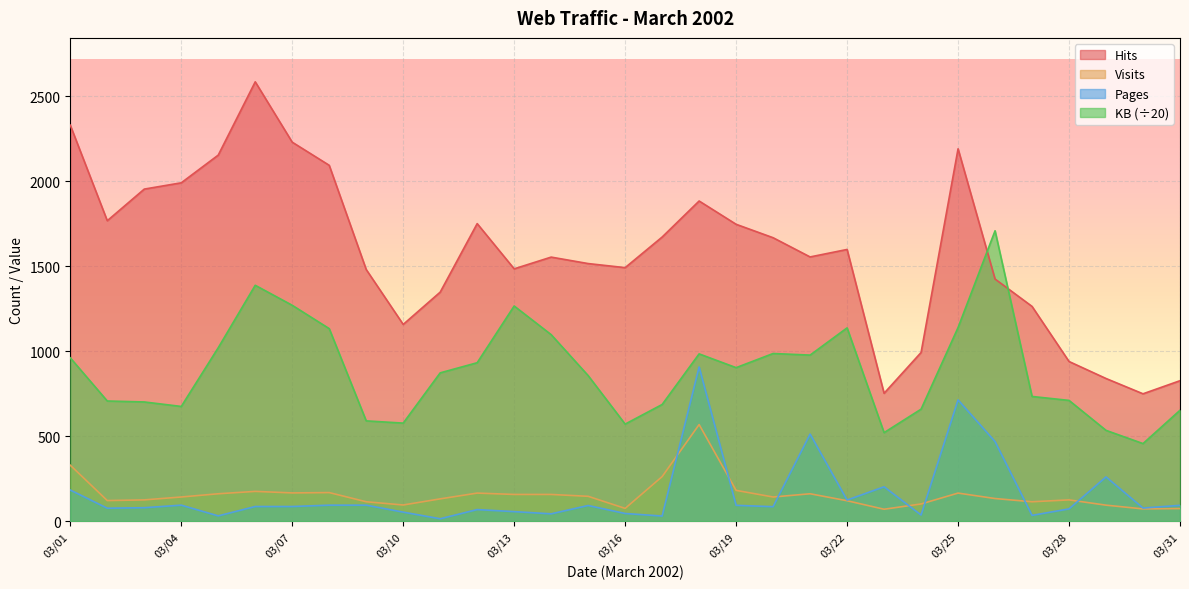

List the labels in order of Hits value, largest first.

03/06, 03/01, 03/07, 03/25, 03/05, 03/08, 03/04, 03/03, 03/18, 03/02, 03/12, 03/19, 03/17, 03/20, 03/22, 03/21, 03/14, 03/15, 03/16, 03/13, 03/09, 03/26, 03/11, 03/27, 03/10, 03/24, 03/28, 03/29, 03/31, 03/23, 03/30